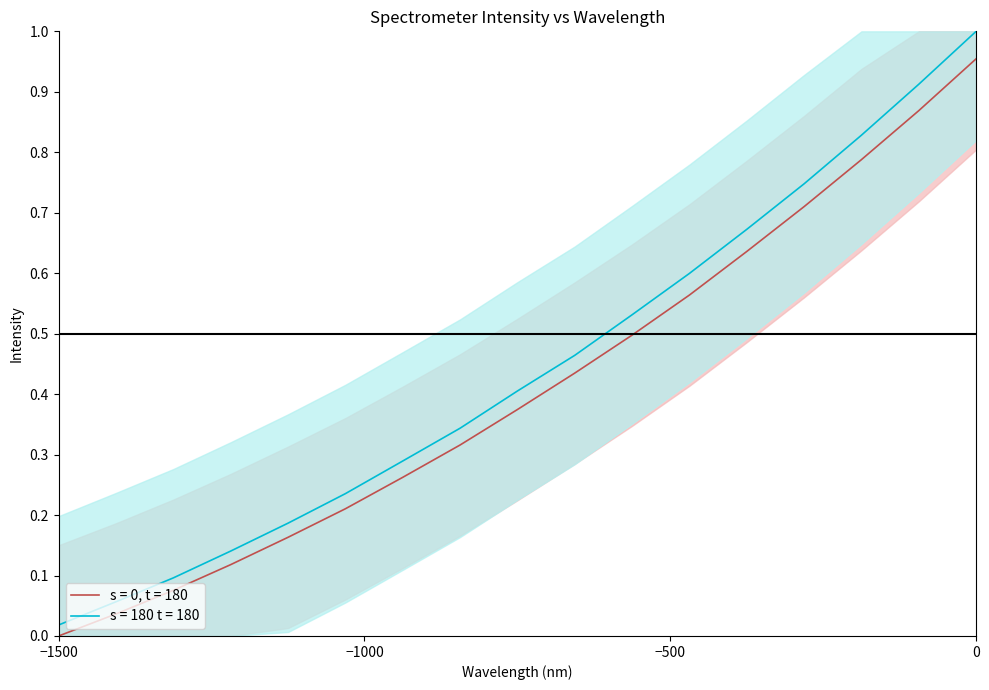

What is the value of the s = 0, t = 180 point at the 17th from the left?

1.0